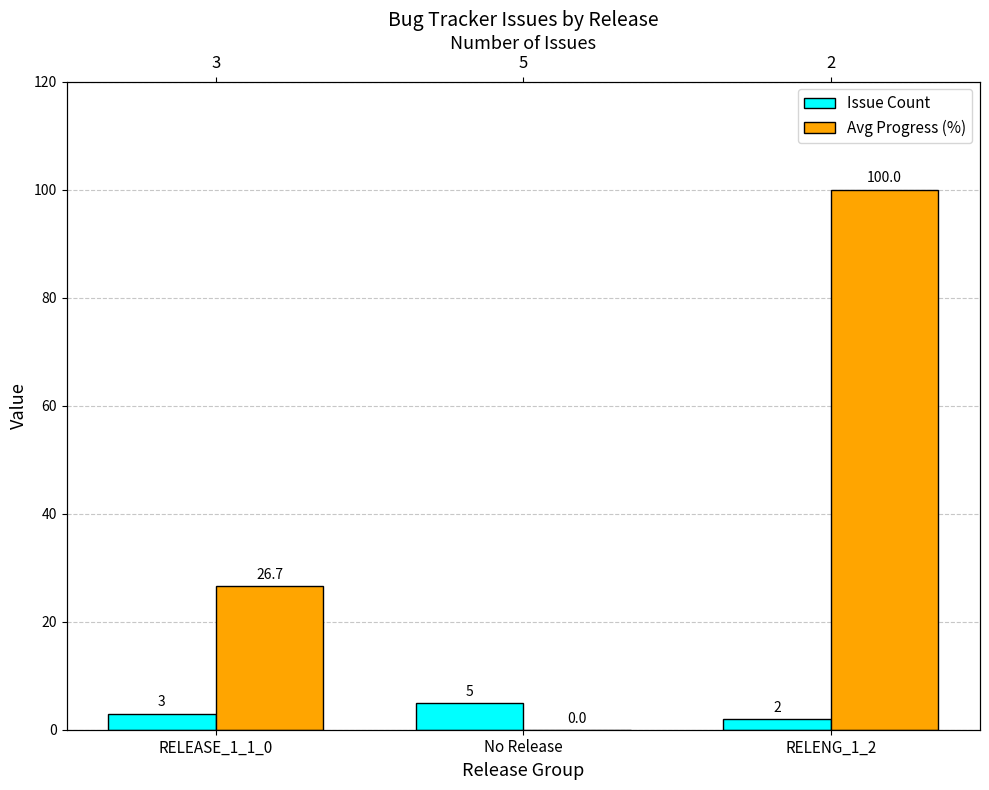

At which label is Issue Count closest to 3?

RELEASE_1_1_0